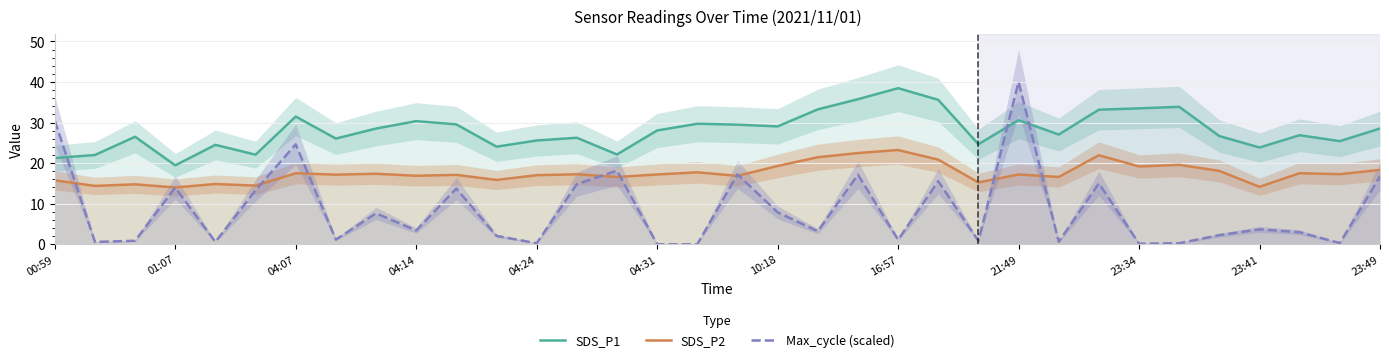

List the series in order of their peak value, lowest first.

SDS_P2, SDS_P1, Max_cycle (scaled)